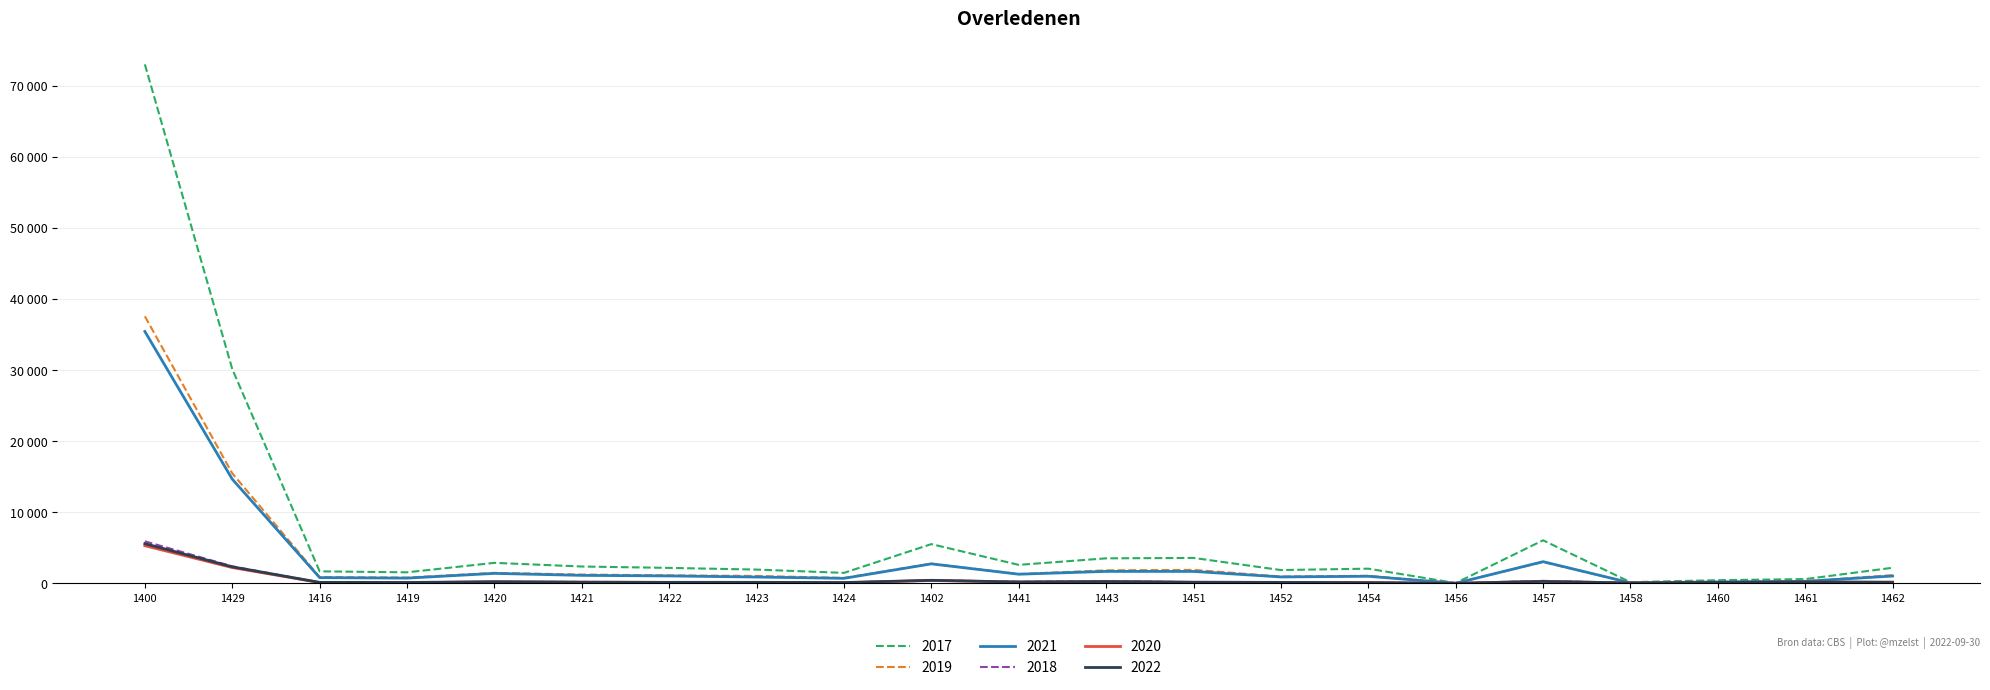

Reading left to right, what are all the values shown in this chart?

Total: 1400=72997	1429=30149	1416=1697	1419=1559	1420=2890	1421=2375	1422=2181	1423=1944	1424=1480	1402=5525	1441=2607	1443=3524	1451=3585	1452=1877	1454=2071	1456=46	1457=6062	1458=170	1460=452	1461=604	1462=2199
Male: 1400=37565	1429=15483	1416=884	1419=819	1420=1481	1421=1246	1422=1129	1423=1048	1424=769	1402=2776	1441=1315	1443=1836	1451=1900	1452=969	1454=1070	1456=28	1457=3006	1458=89	1460=243	1461=312	1462=1162
Female: 1400=35432	1429=14666	1416=813	1419=740	1420=1409	1421=1129	1422=1052	1423=896	1424=711	1402=2749	1441=1292	1443=1688	1451=1685	1452=908	1454=1001	1456=18	1457=3056	1458=81	1460=209	1461=292	1462=1037
Period1_Total: 1400=5919	1429=2402	1416=123	1419=120	1420=215	1421=206	1422=177	1423=159	1424=119	1402=432	1441=236	1443=328	1451=176	1452=126	1454=112	1456=17	1457=354	1458=60	1460=185	1461=216	1462=156
Period2_Total: 1400=5302	1429=2227	1416=119	1419=99	1420=211	1421=164	1422=139	1423=136	1424=91	1402=408	1441=204	1443=249	1451=159	1452=135	1454=113	1456=15	1457=298	1458=51	1460=125	1461=189	1462=170
Period3_Total: 1400=5592	1429=2331	1416=143	1419=130	1420=241	1421=173	1422=149	1423=152	1424=122	1402=435	1441=192	1443=262	1451=165	1452=143	1454=105	1456=14	1457=275	1458=59	1460=142	1461=199	1462=160